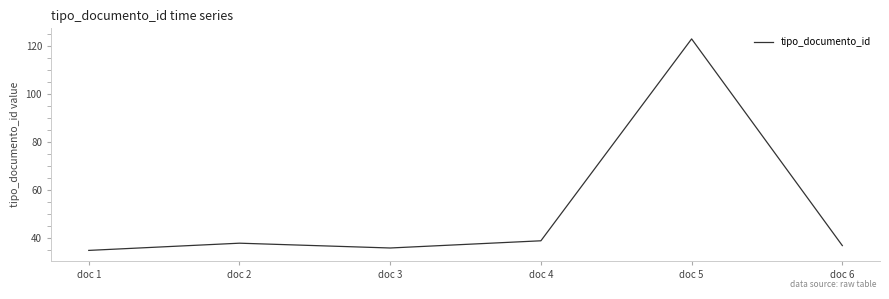

At which category does the chart reach its minimum across all series?

doc 1